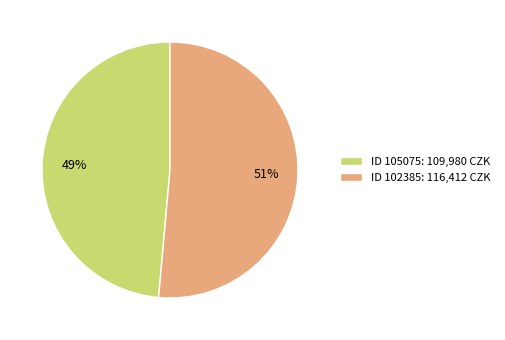

To the nearest percent, what percentage of the pie is ID 105075: 109,980 CZK?

49%